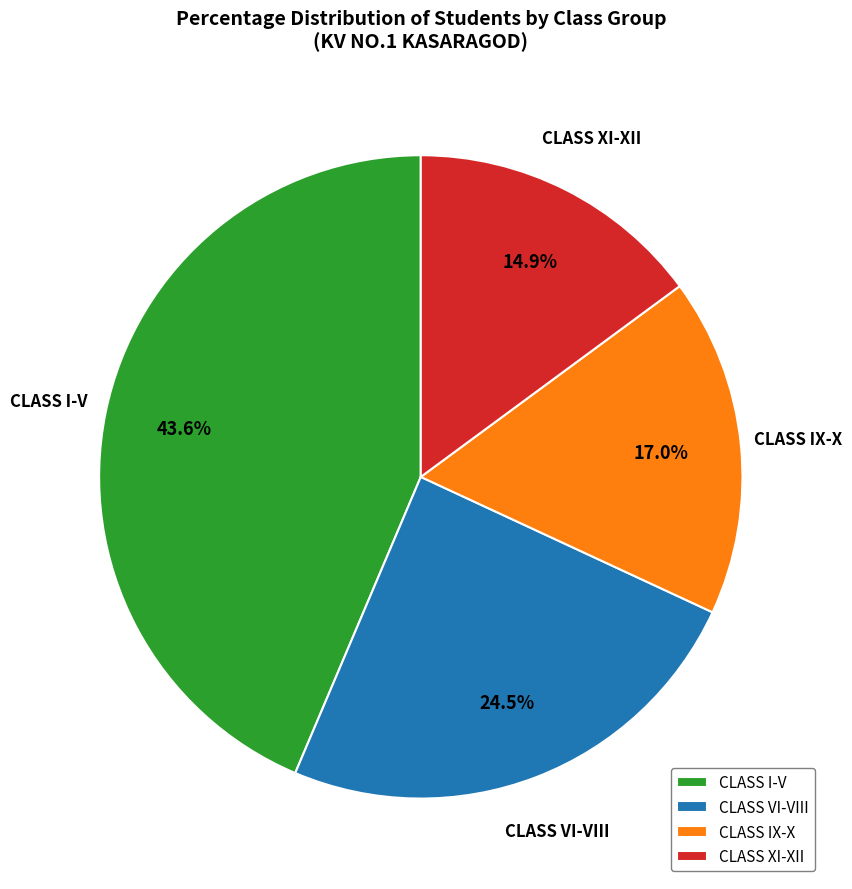

Does any single category account for the majority?

No